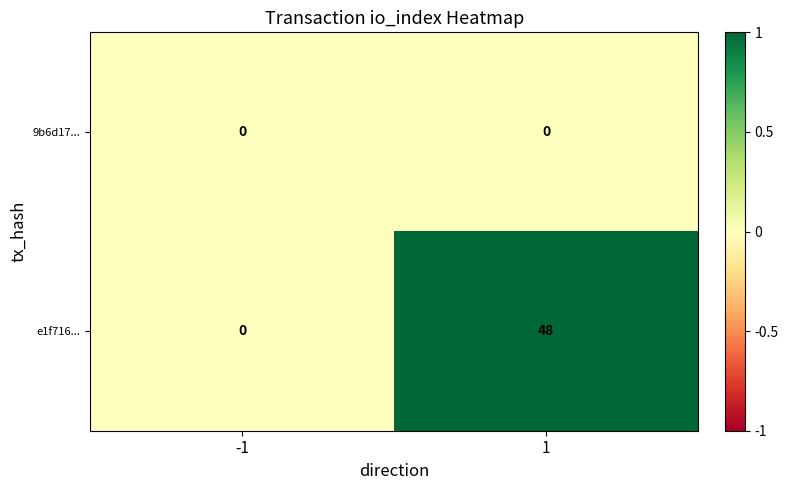

List the series in order of their overall mean, highest first.

e1f716..., 9b6d17...